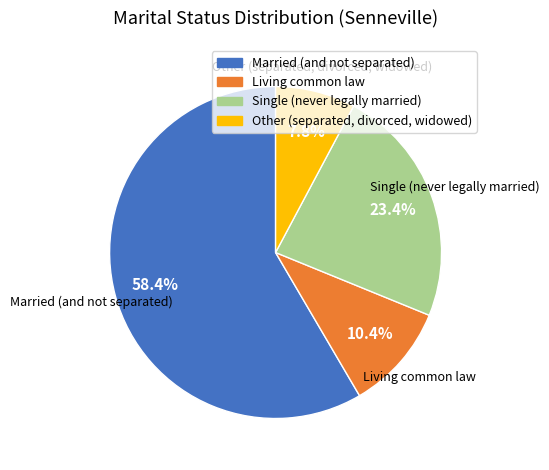

What percentage is the Living common law slice, to the nearest percent?

10%